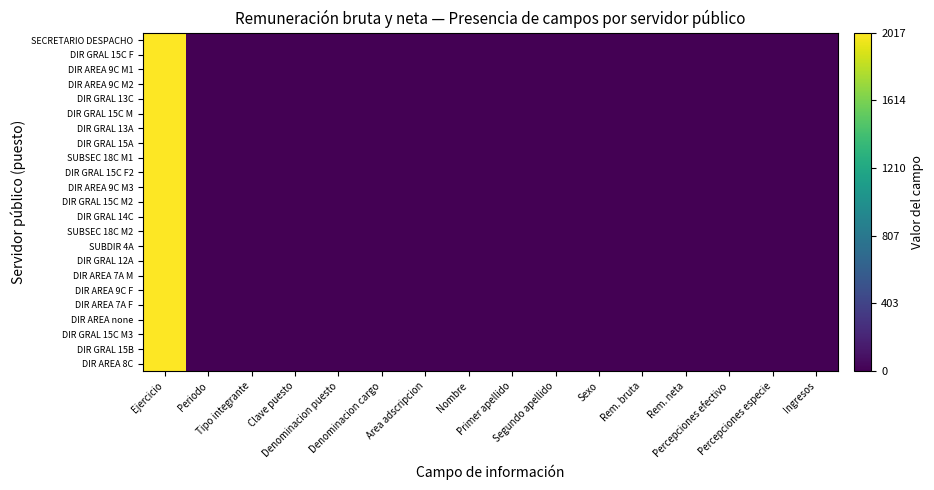

Which series has the largest total across all categories?

SECRETARIO DESPACHO